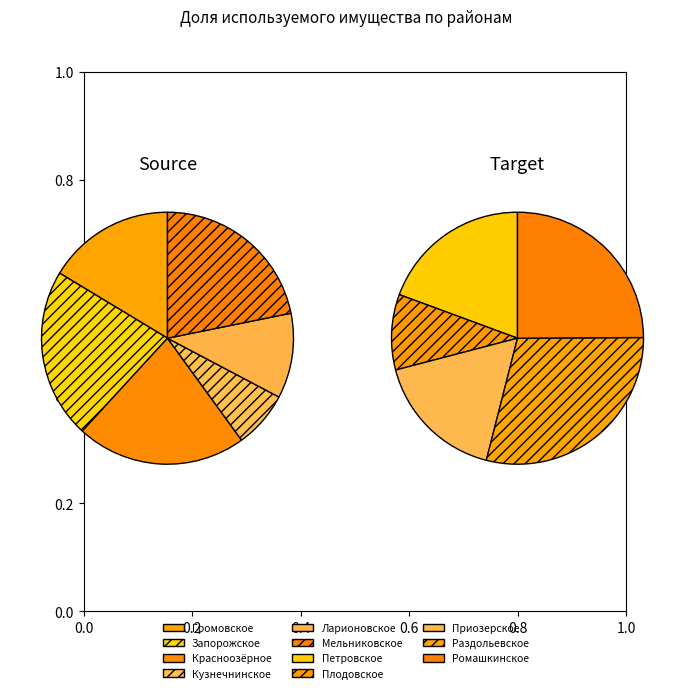

How much of the chart is everything except Плодовское?

95.8%